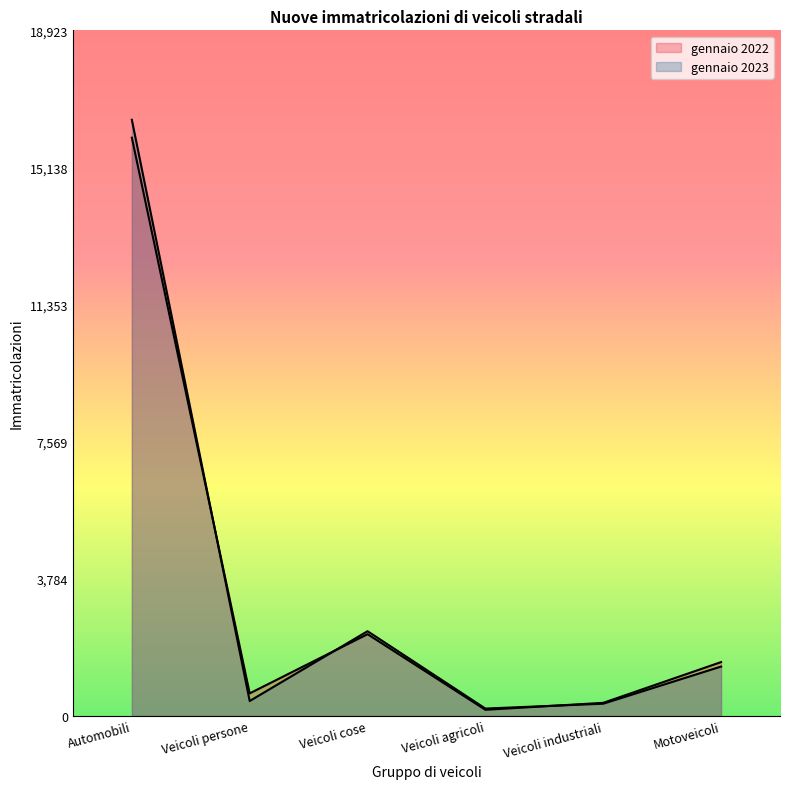

At how many categories does at least one series exceed 12316?

1